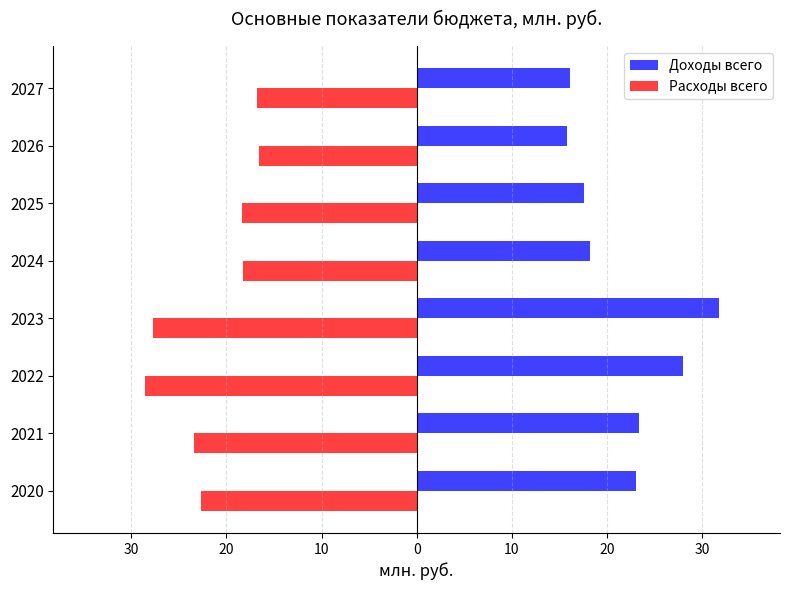

What are all the series names shown in the legend?

Доходы всего, Расходы всего